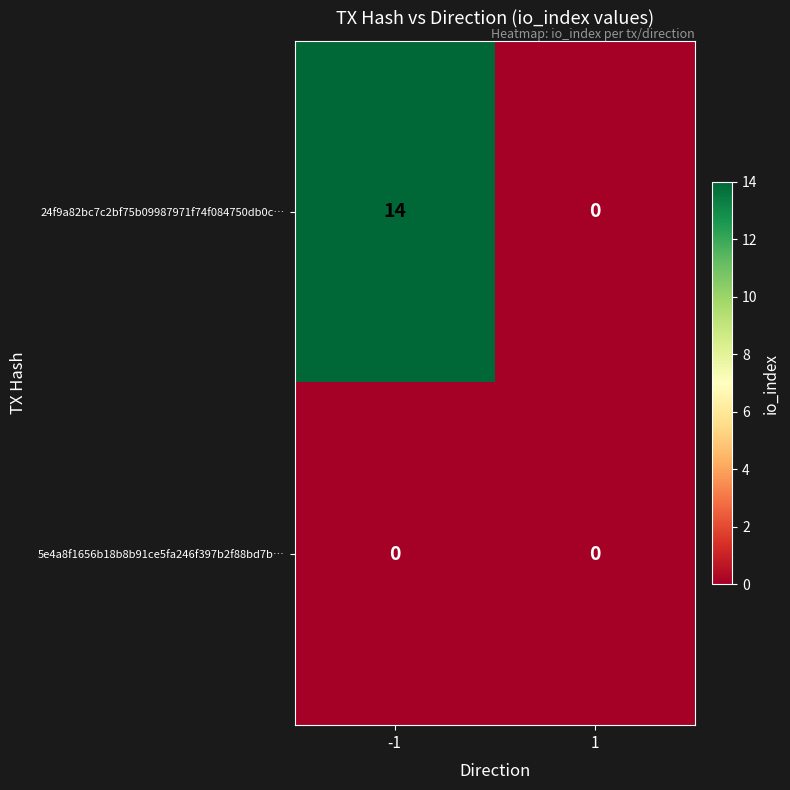

Is the value of 5e4a8f1656b18b8b91ce5fa246f397b2f88bd7b… at 1 greater than the value of 24f9a82bc7c2bf75b09987971f74f084750db0c… at -1?

No